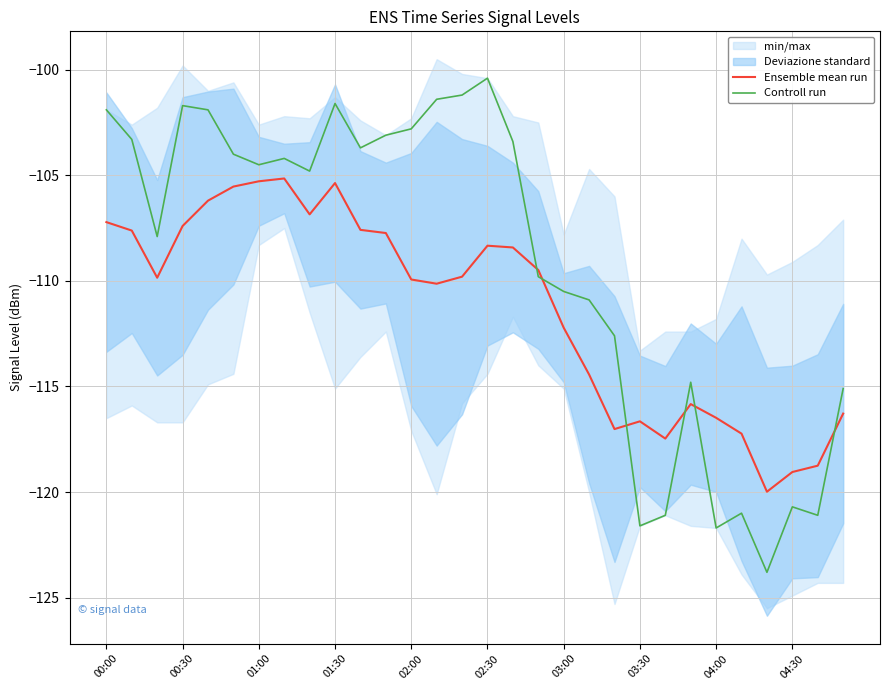

What is the highest value of the Controll run series?

-100.4